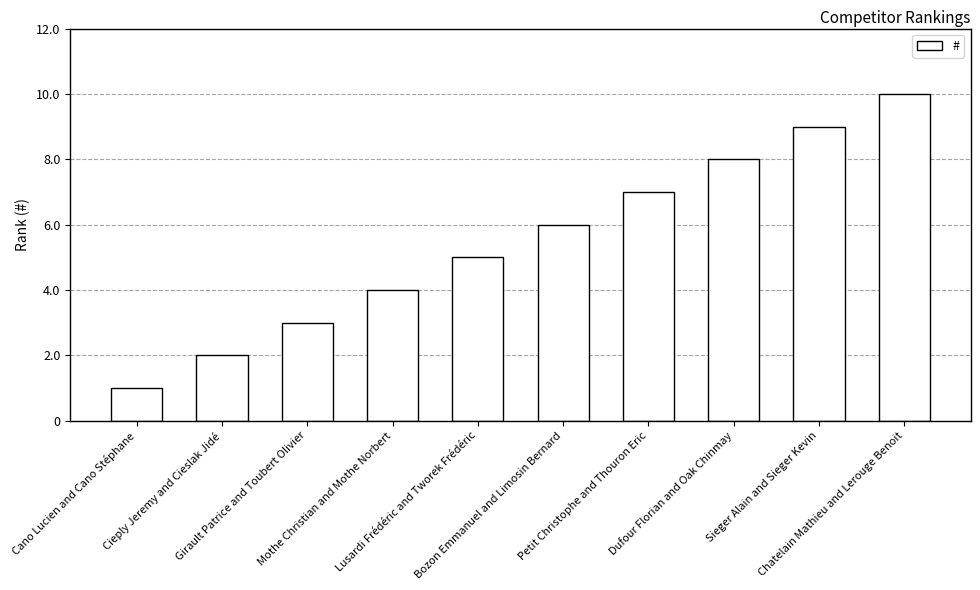

Approximately how many times larger is the value at Lusardi Frédéric and Tworek Frédéric compared to Girault Patrice and Toubert Olivier?

1.7